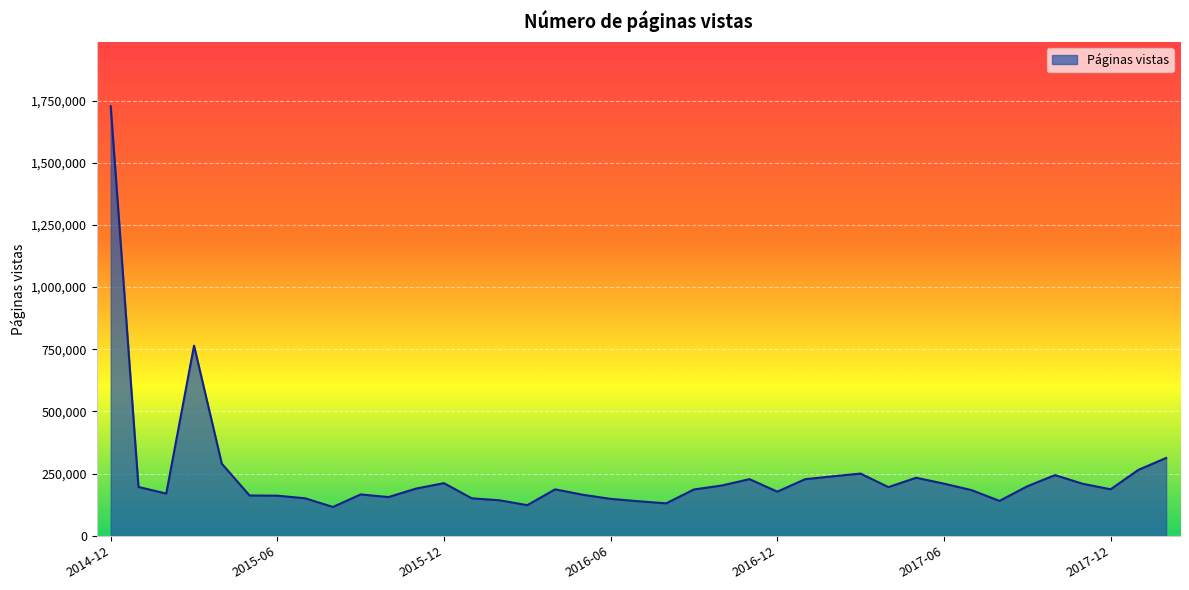

What is the greatest value displayed?

1727001